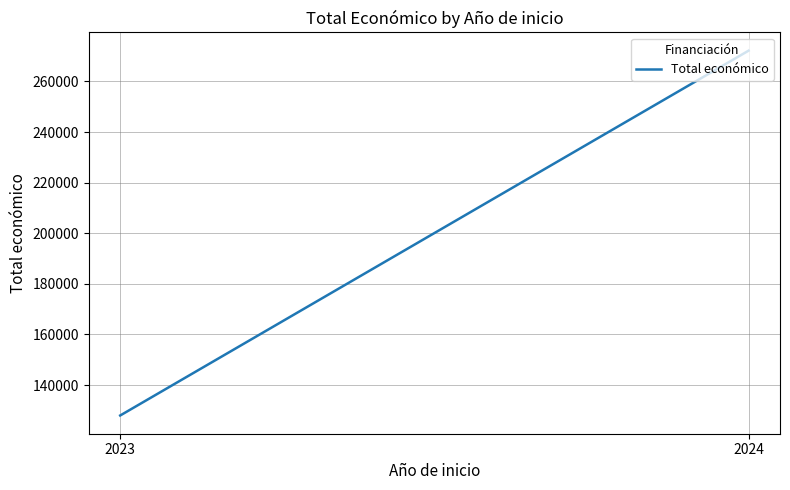

What is the minimum value shown in the chart?

127999.8